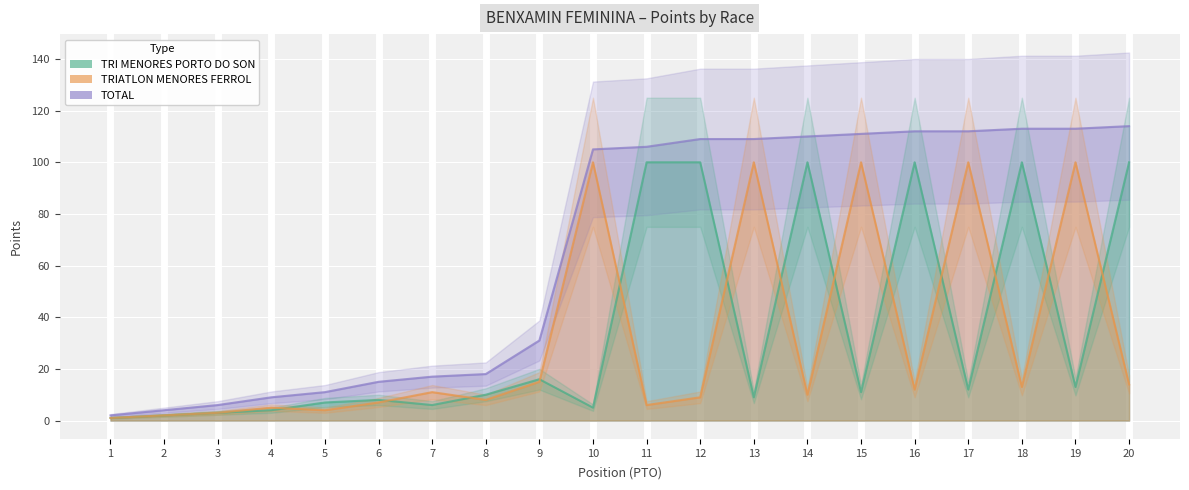

How many categories are shown in the chart?

20